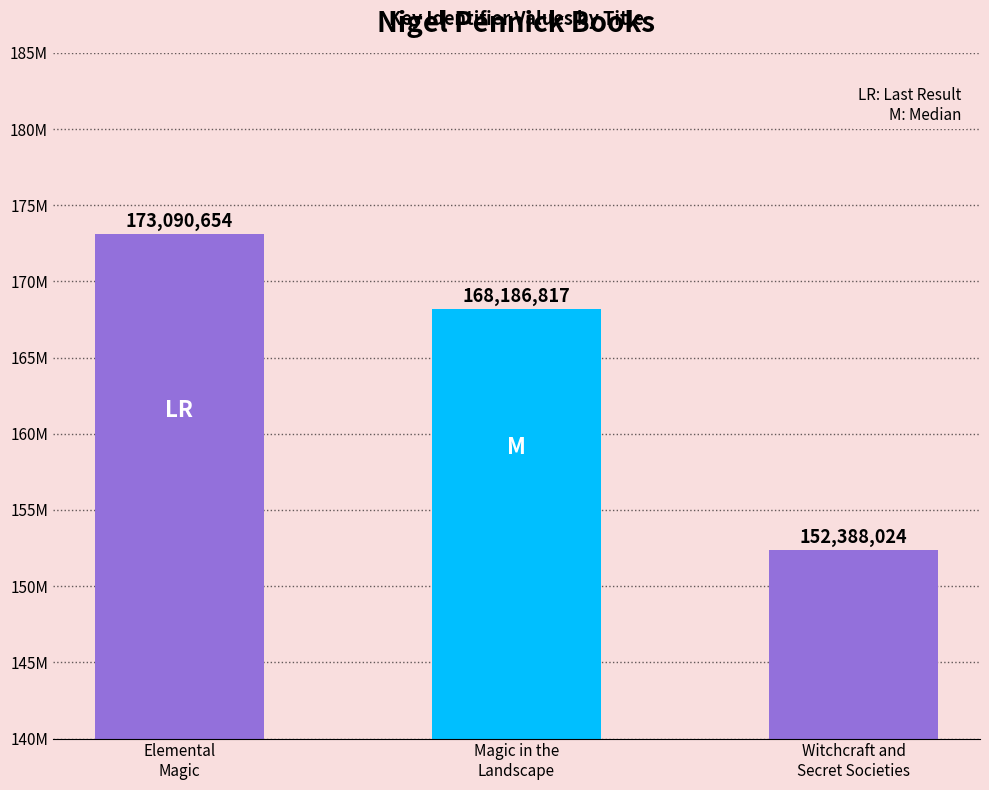

Reading left to right, extract all data points from this chart.

Elemental
Magic=173090654	Magic in the
Landscape=168186817	Witchcraft and
Secret Societies=152388024